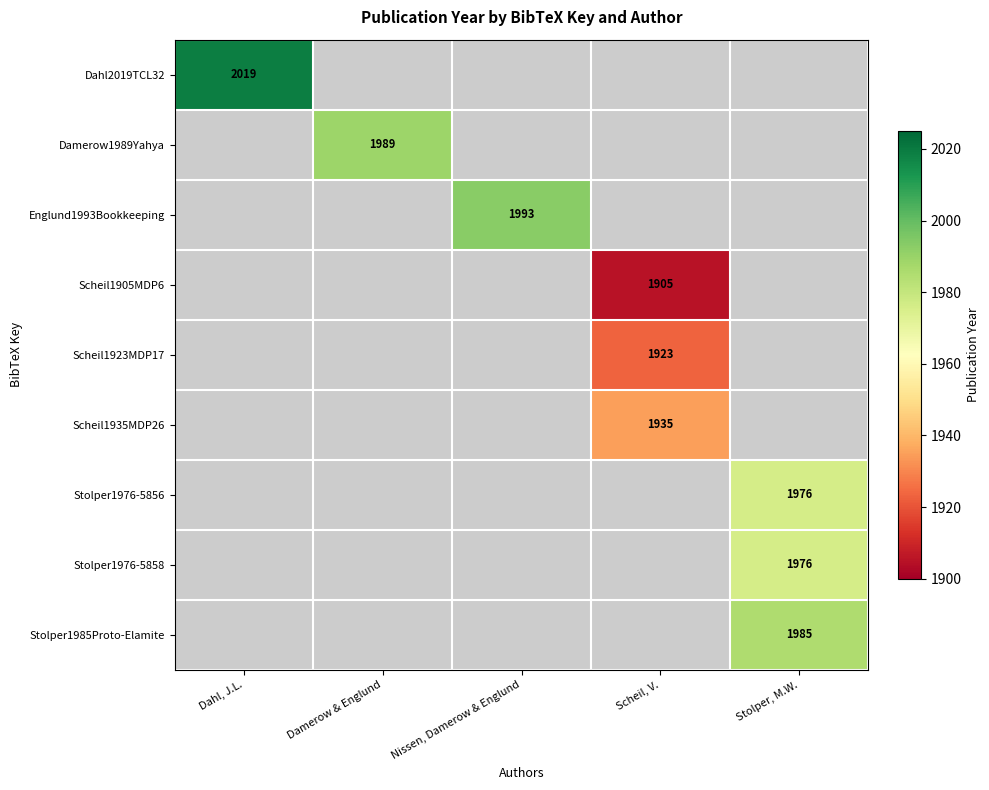

Is it true that Scheil1935MDP26 equals 3391 at Scheil, V.?

False